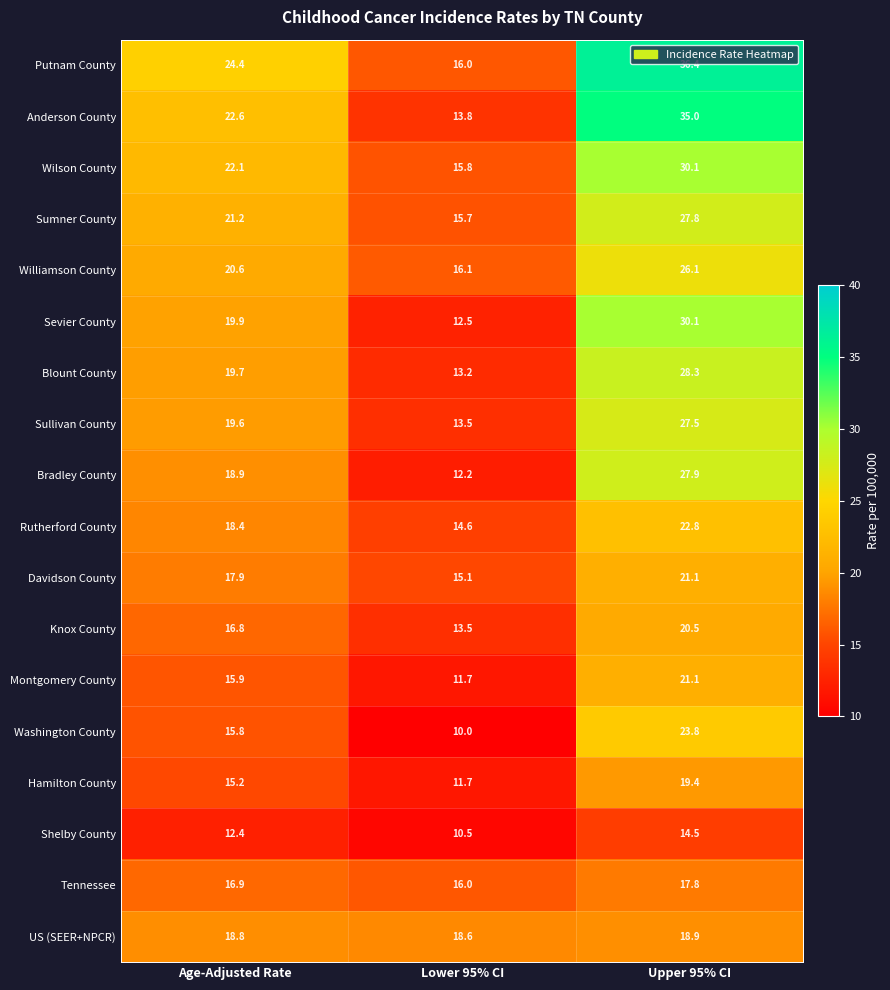

The value of Washington County at Lower 95% CI is 10.0. True or false?

True